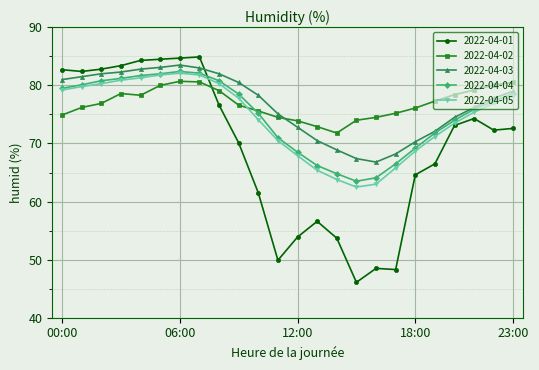

Which series has the largest range (max minus min)?

2022-04-01